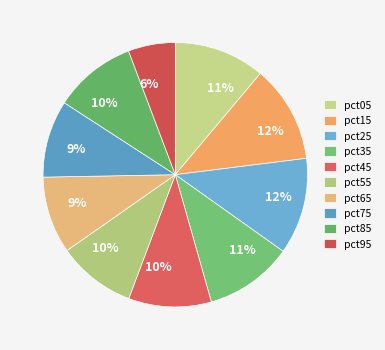

Is it true that pct65 is 1% of the pie?

False